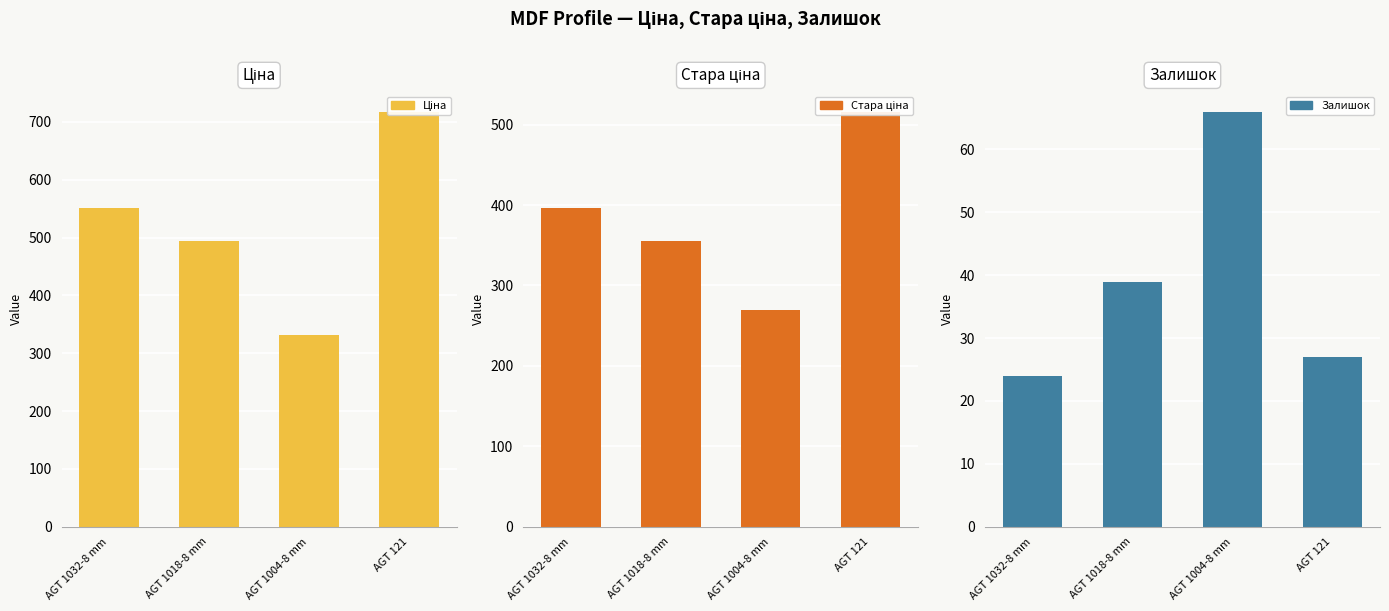

Which series has the largest range (max minus min)?

Ціна